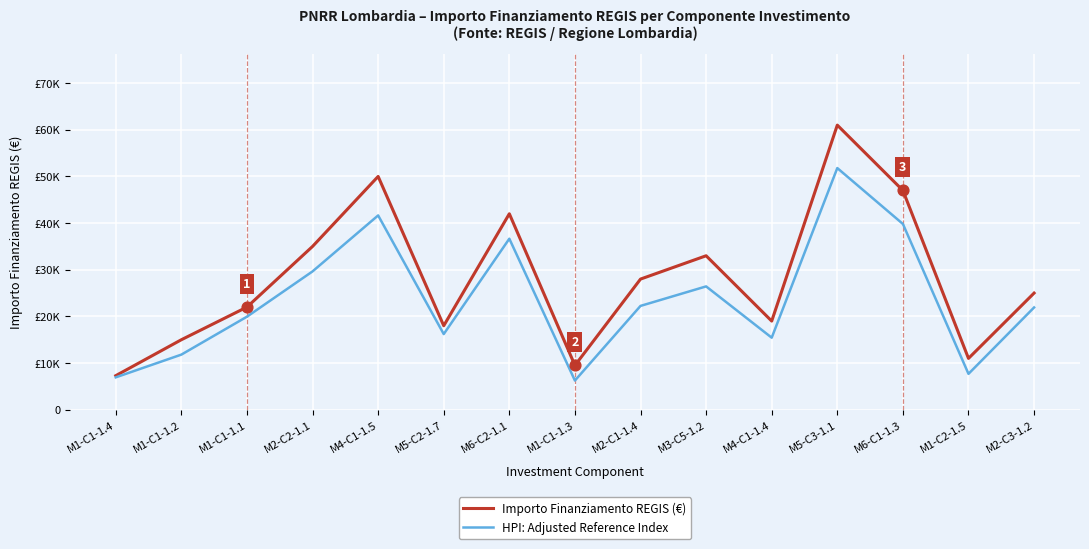

Which series has the largest total across all categories?

Importo Finanziamento REGIS (€)